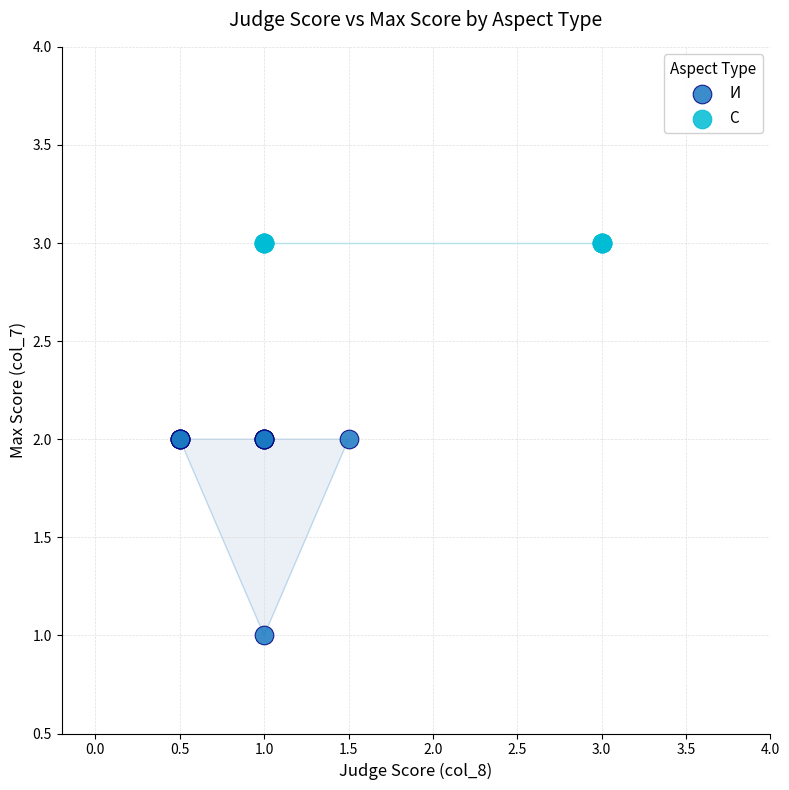

Which series reaches the maximum Y coordinate?

С